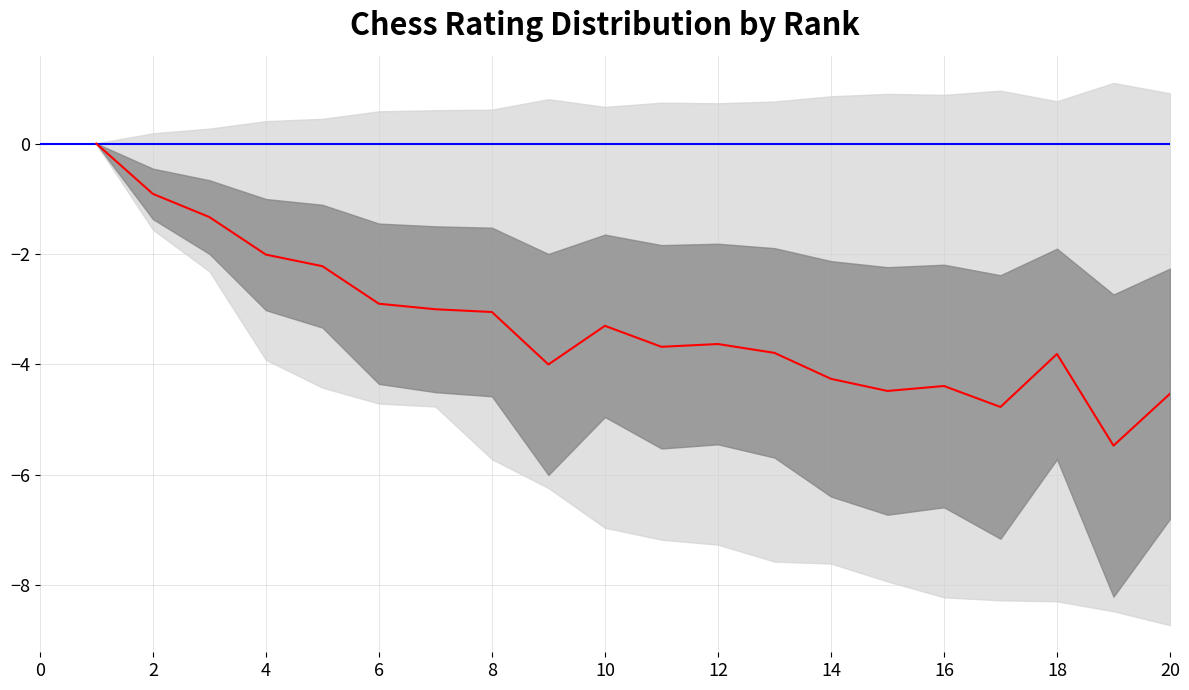

How many points are higher than both their immediate neighbors (excluding endpoints)?

4